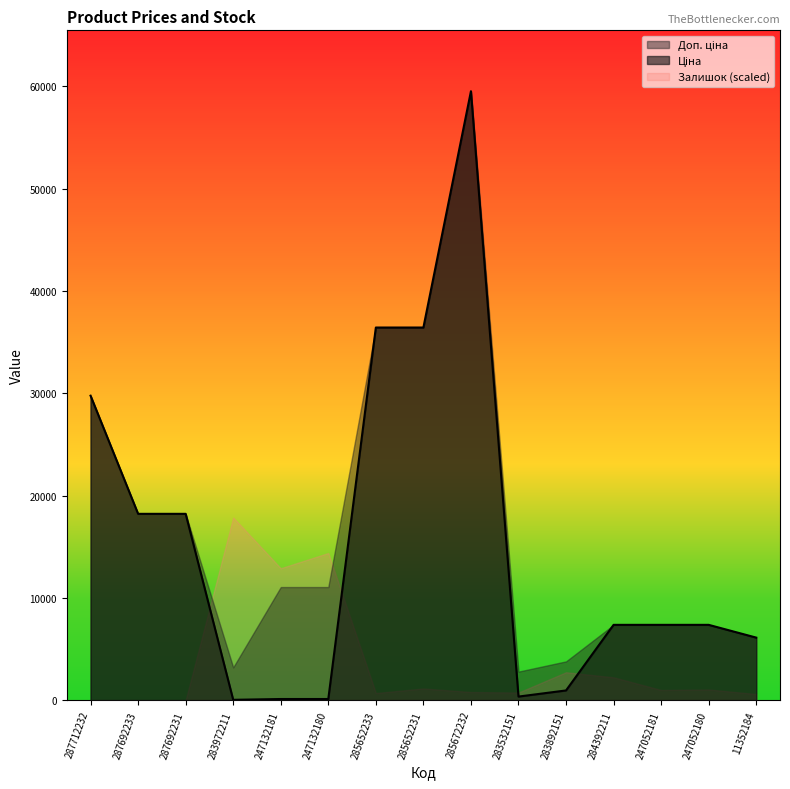

Which category has the lowest value across all series?

287712232